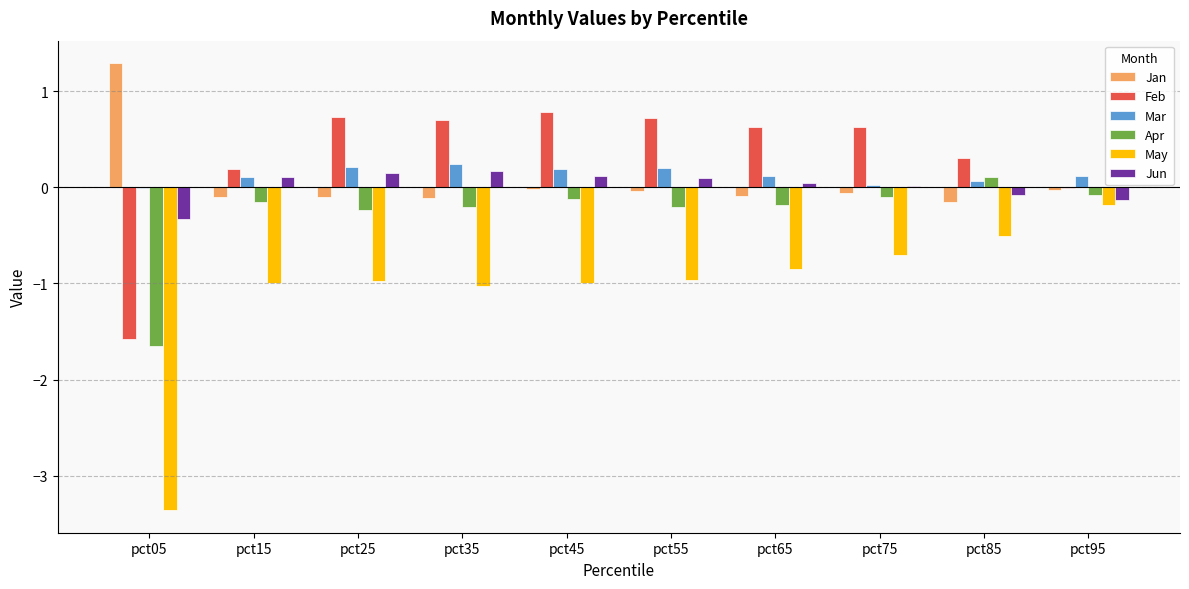

Are the bars horizontal?

No